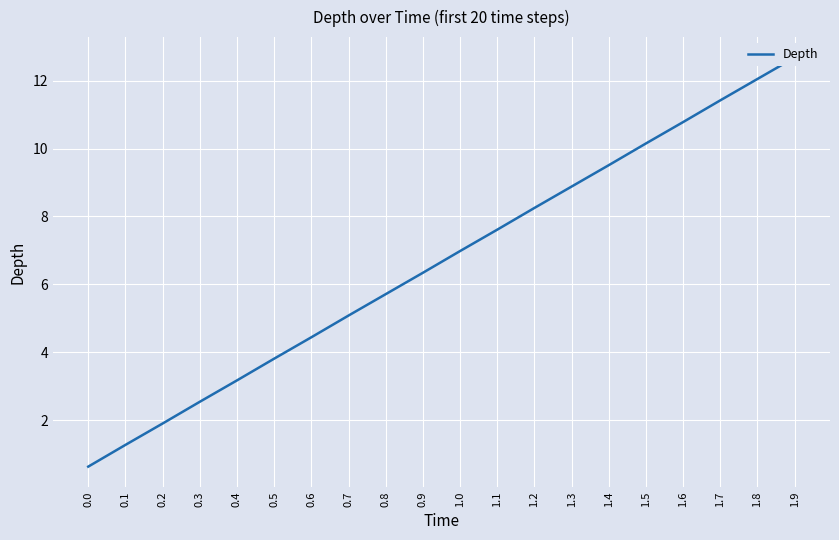

What position from the left is 1.6?

17